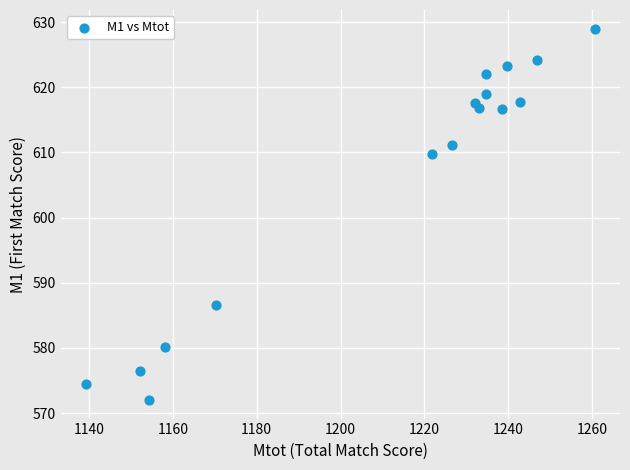

What Y value in the scatter plot is closest to 600?

609.7